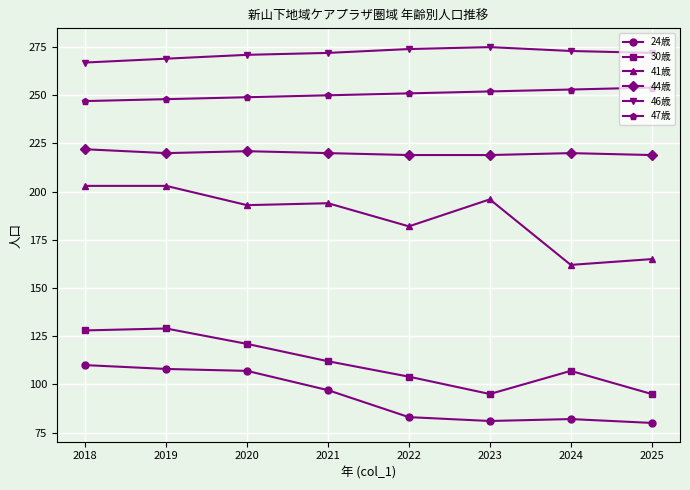

What is the value of the 46歳 point at the 8th from the left?

272